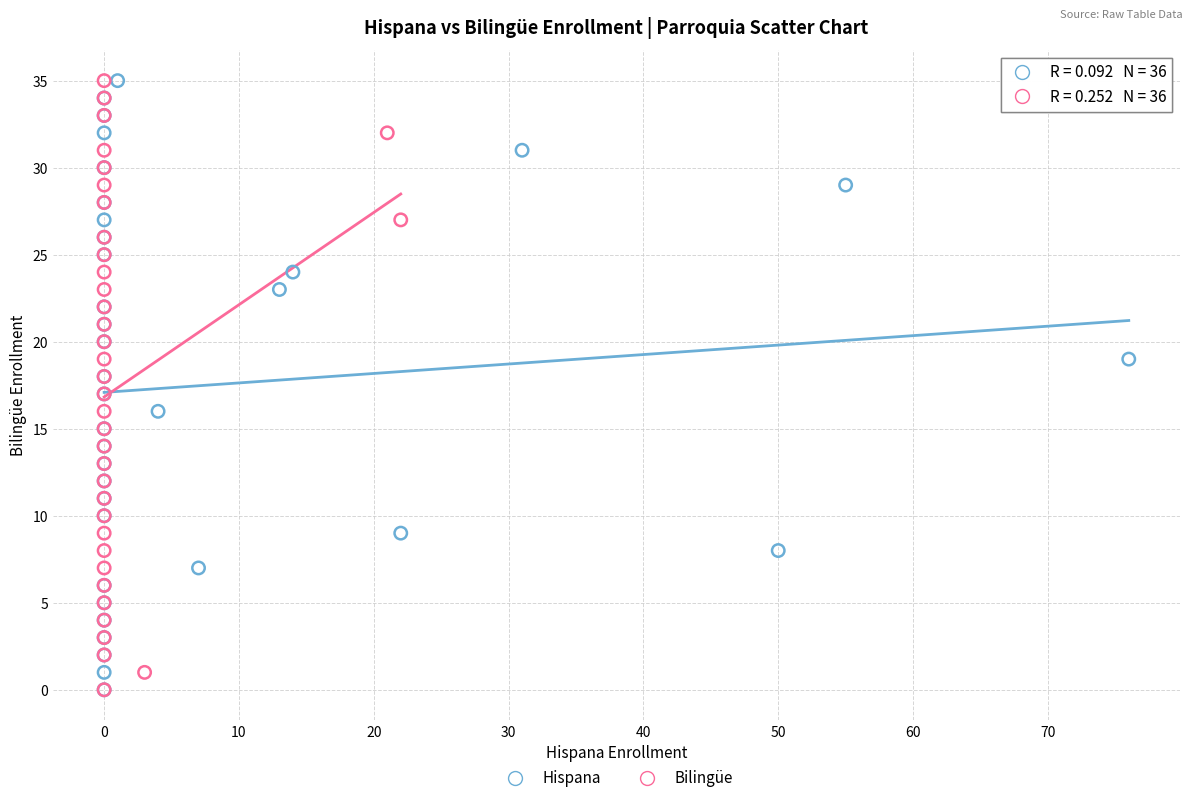

What are all the series names shown in the legend?

Hispana, Bilingüe